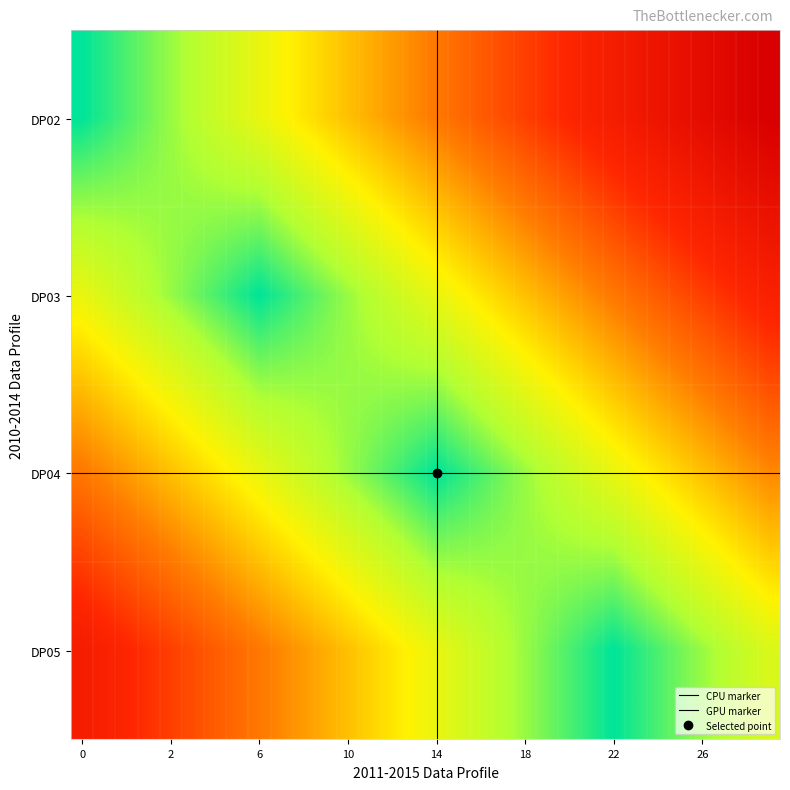

Count the number of data series in this chart.

4